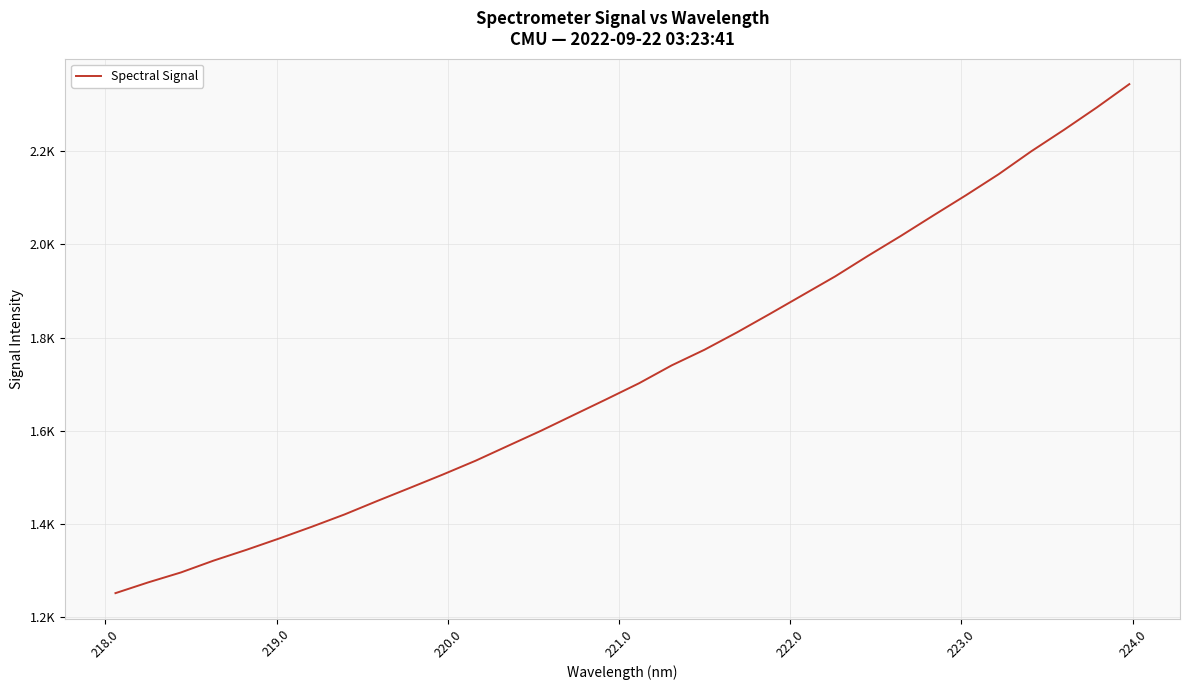

Does the chart display data point markers on the line(s)?

No